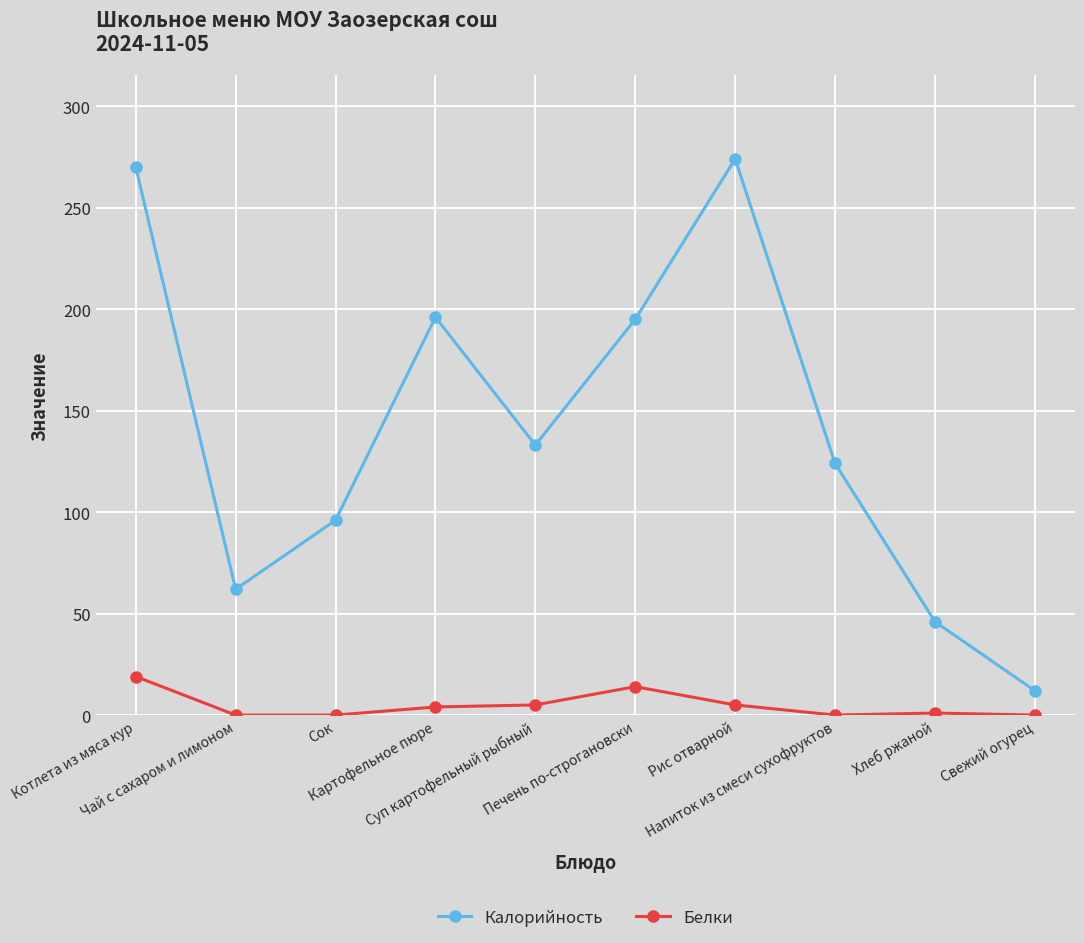

True or false: Белки and Калорийность intersect in this chart.

False